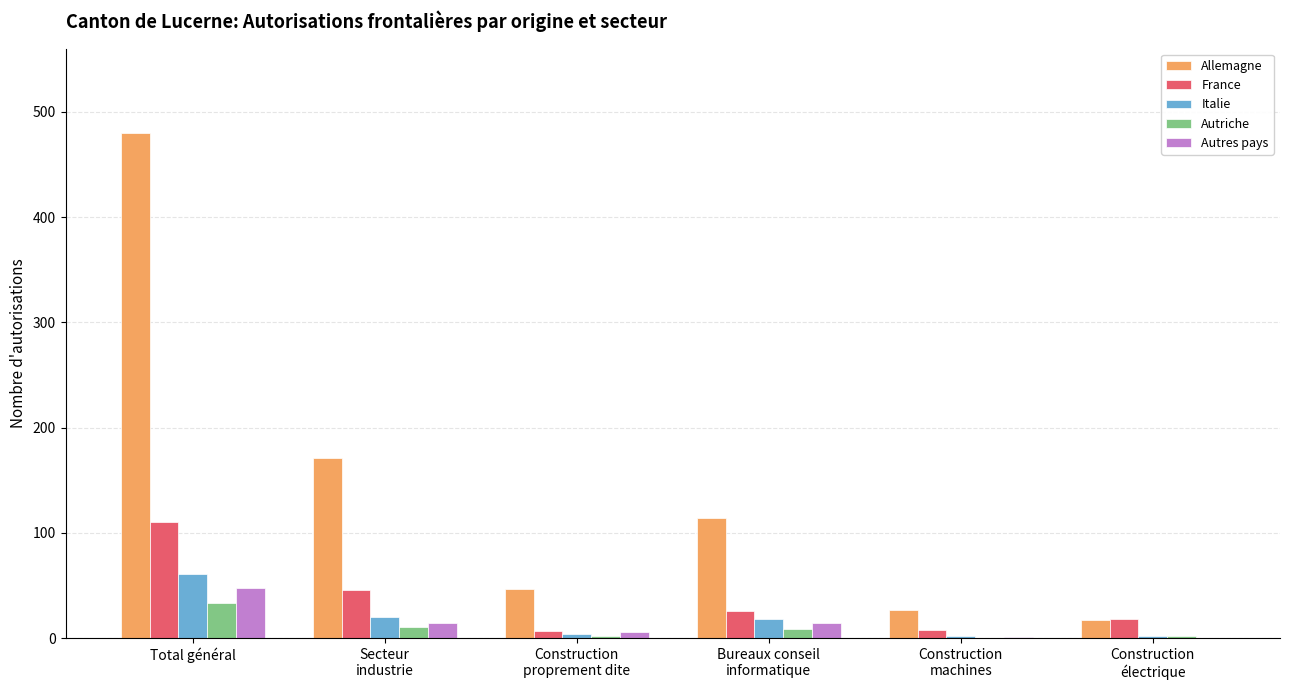

At which label does France first exceed 26?

Total général